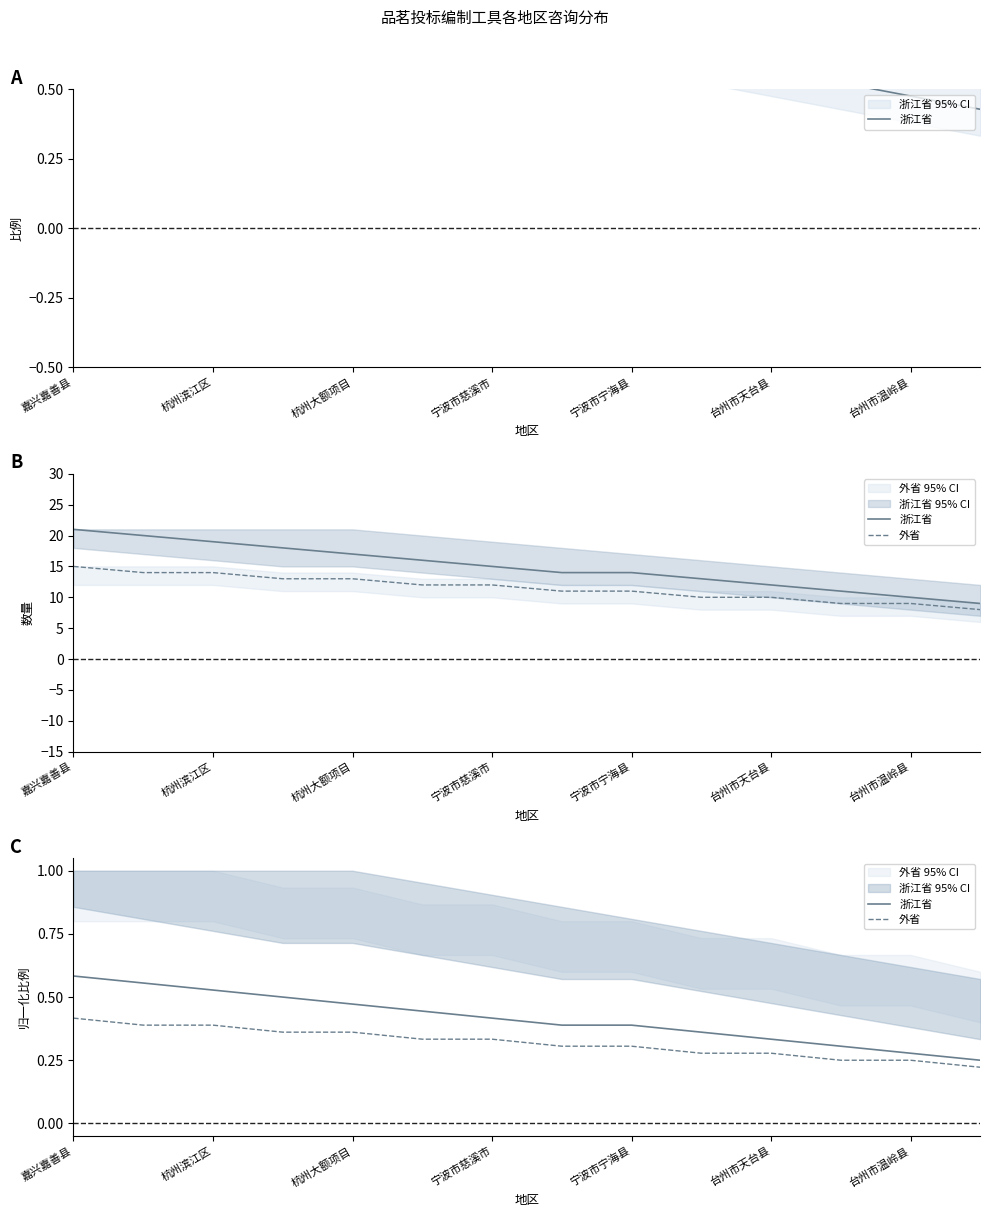

Rank the series by their average value, from lowest to highest.

外省, 浙江省